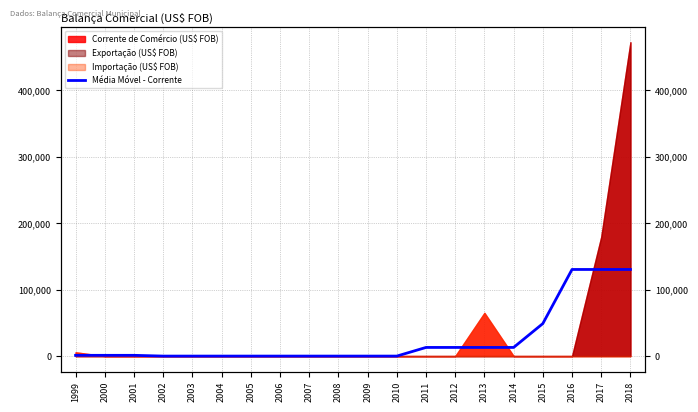

What is the change in value from 2007 to 2012?

+13000.0